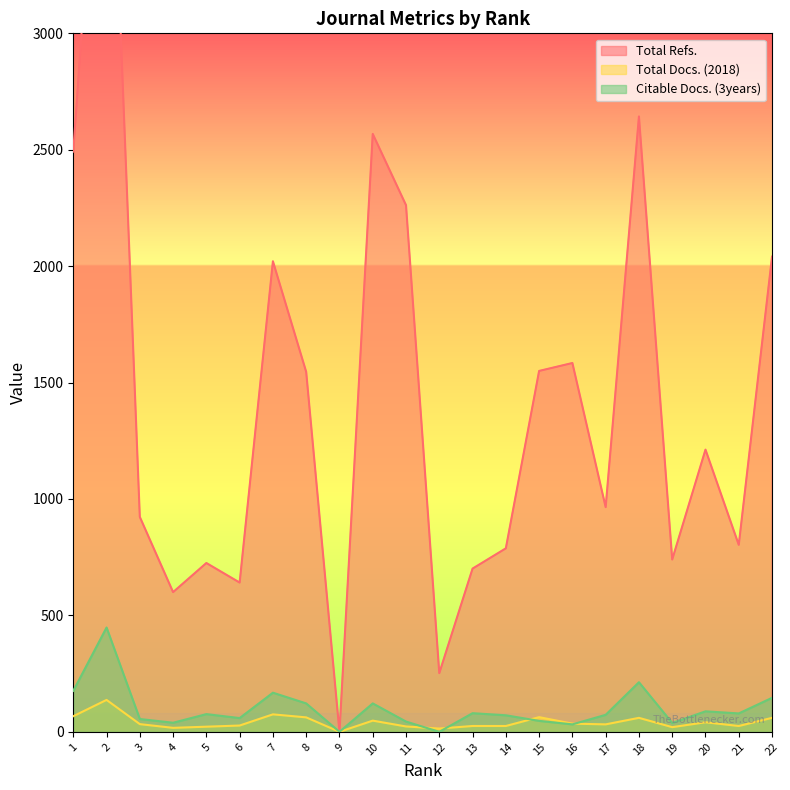

How many values in Citable Docs. (3years) are above zero?

20